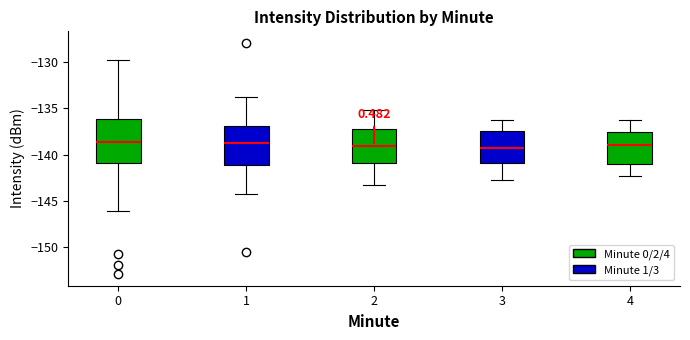

Reading left to right, read every box against the y-axis: the position of its median line, the range the box covers, and the ends of its whiskers. The values are not printed on the chart, so give them approximately, as read against the axis.

0: median -138.5, box -141.0 to -136.0, whiskers -146.0 to -130.0
1: median -138.5, box -141.0 to -137.0, whiskers -144.5 to -134.0
2: median -139.0, box -141.0 to -137.0, whiskers -143.5 to -135.0
3: median -139.0, box -141.0 to -137.5, whiskers -143.0 to -136.0
4: median -139.0, box -141.0 to -137.5, whiskers -142.5 to -136.5